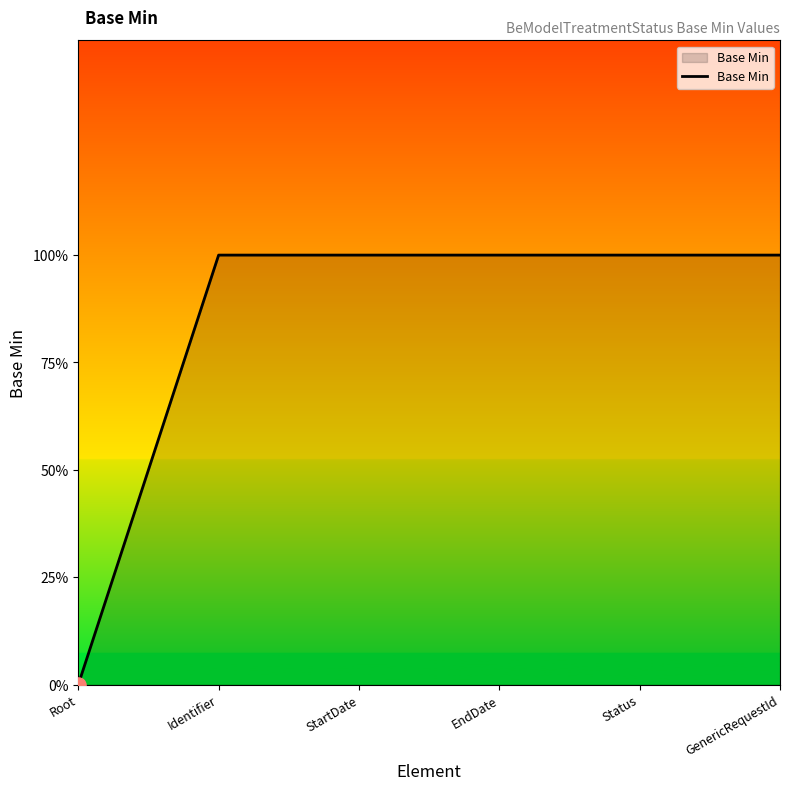

Approximately how many times larger is the value at StartDate compared to GenericRequestId?

1.0